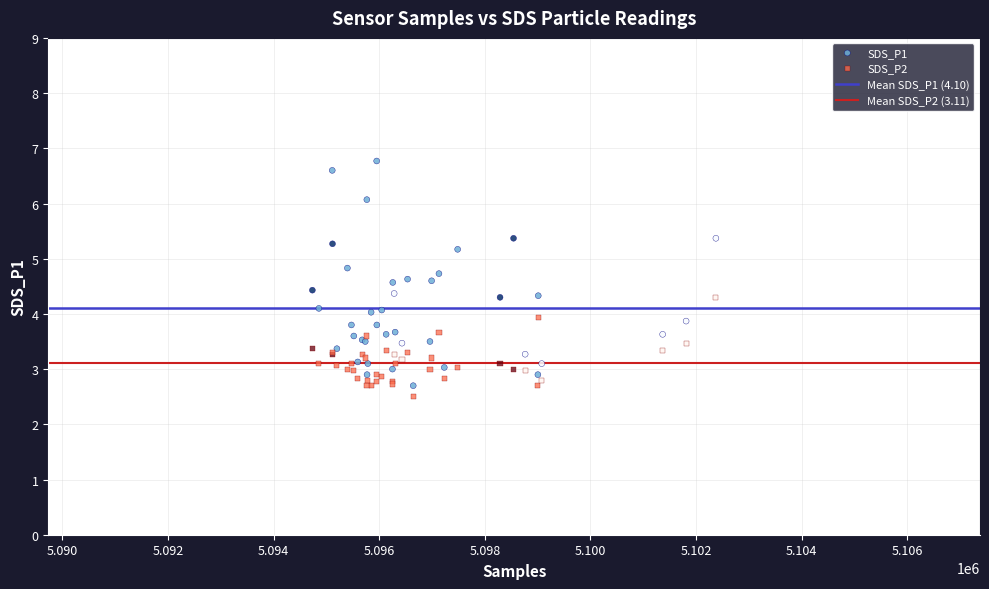

Which series has the largest Y range (max minus min)?

SDS_P1